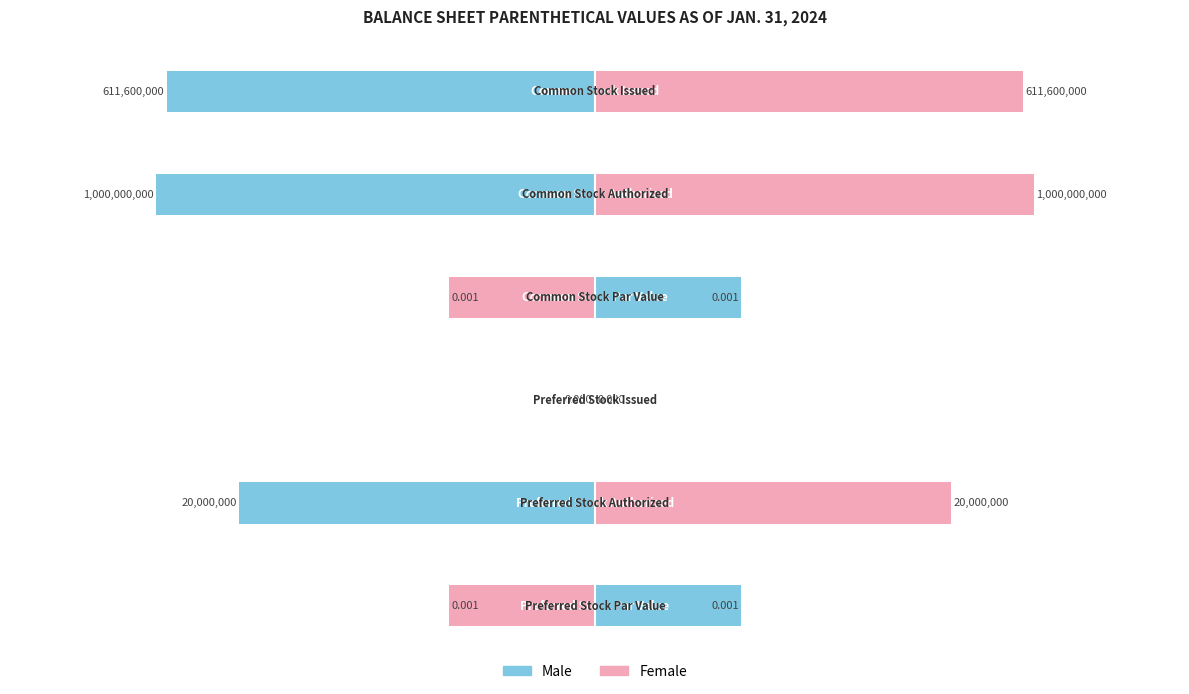

Rank the series at 4 from highest to lowest value.

Female, Male